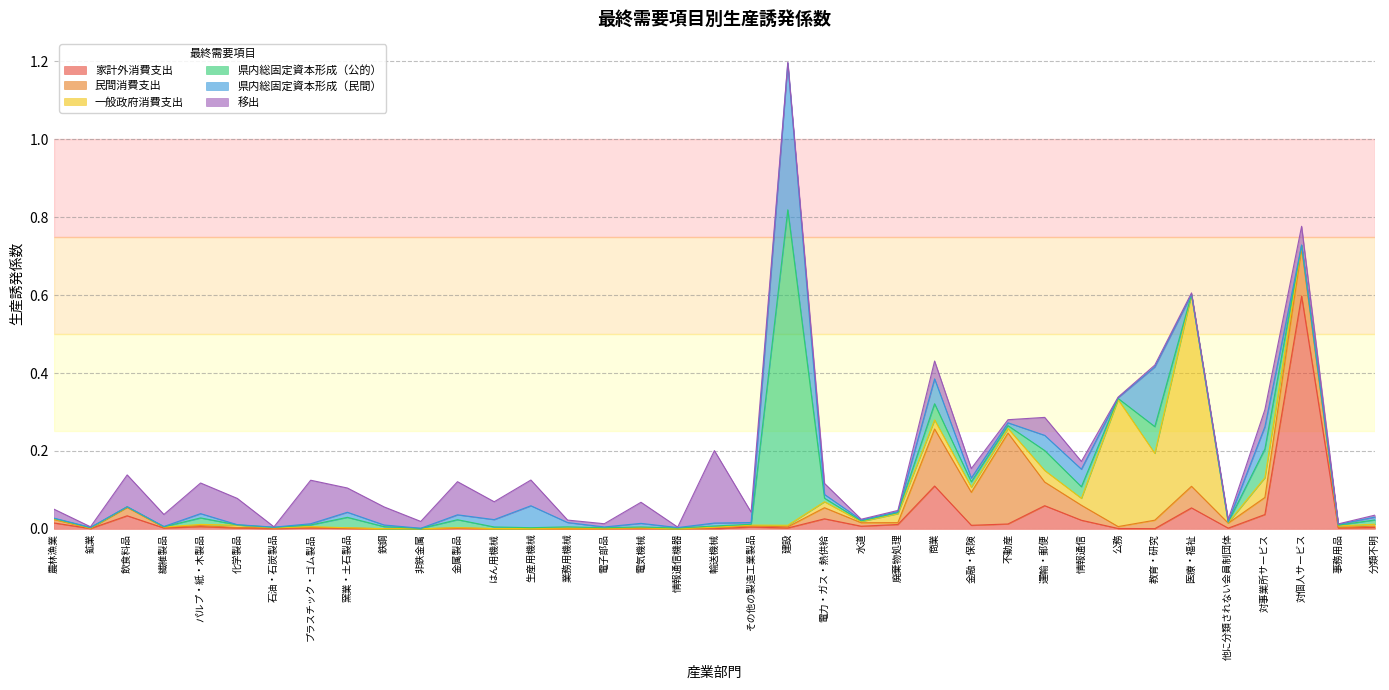

How many times do 民間消費支出 and 家計外消費支出 cross each other?

14